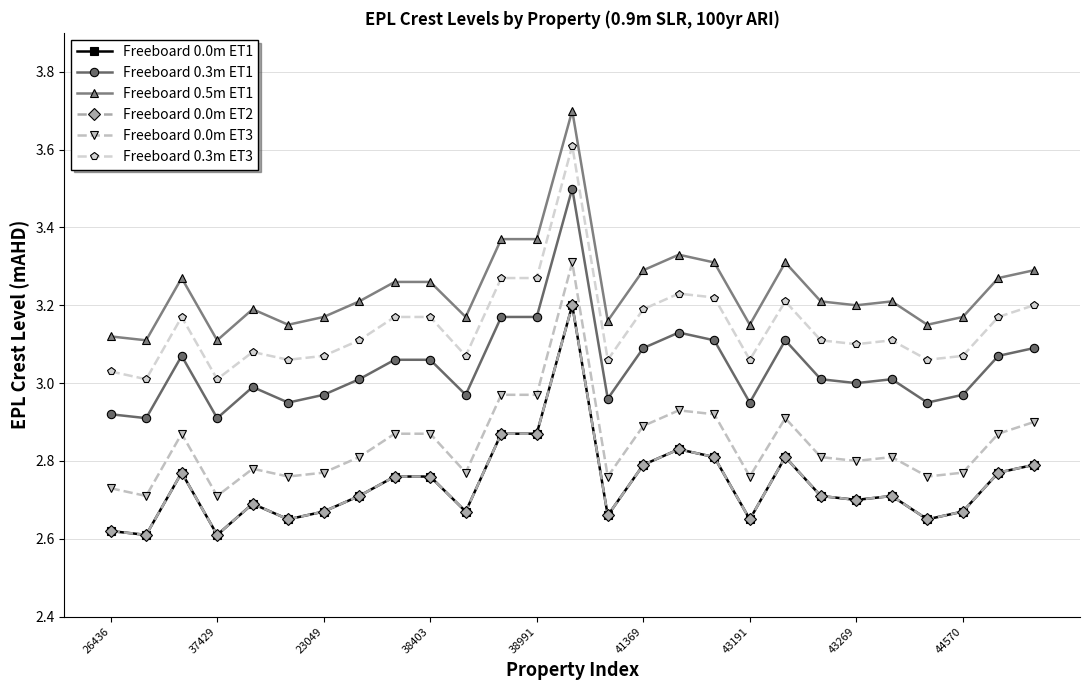

How many interior local peaks does the Freeboard 0.0m ET1 series have?

6